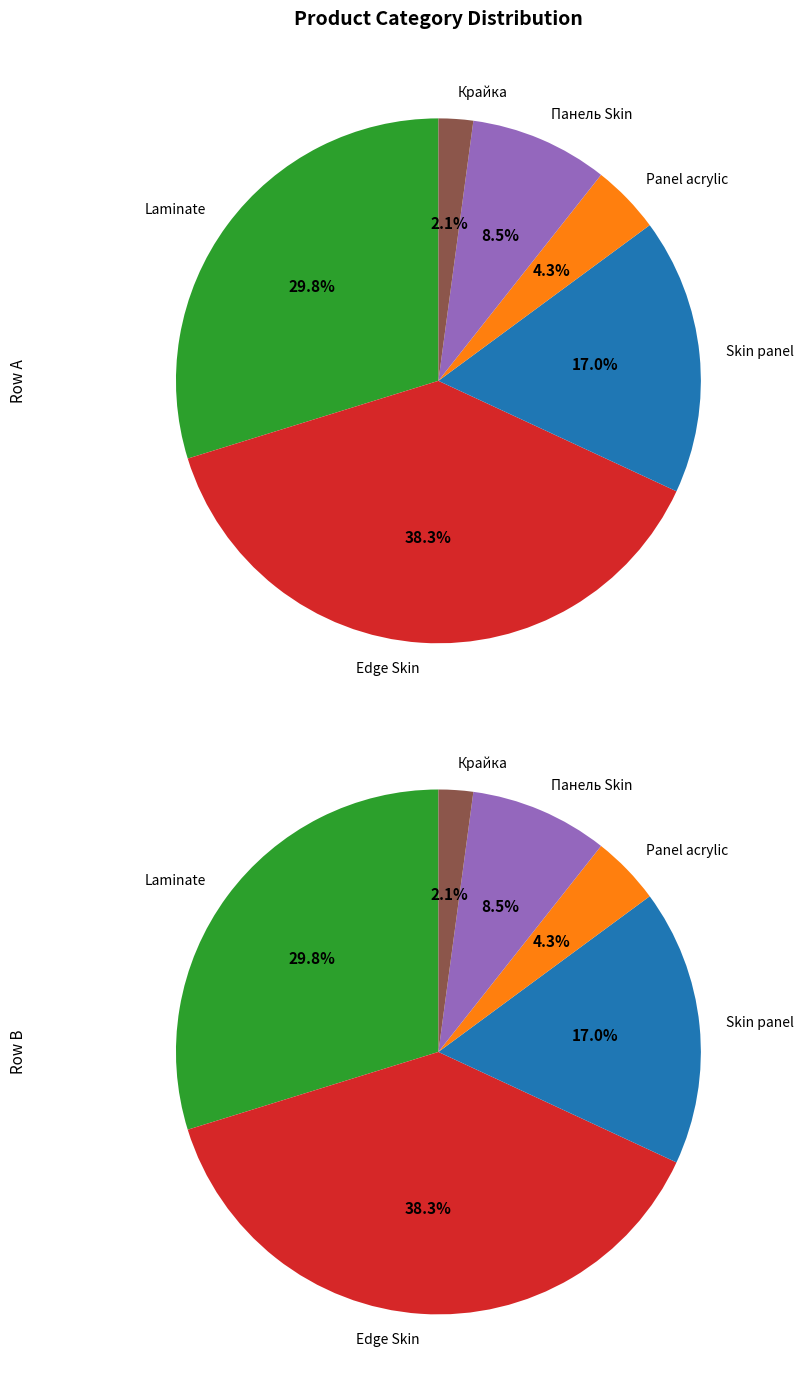

Combined, what portion of the pie is Edge Skin and Panel acrylic?

42.6%